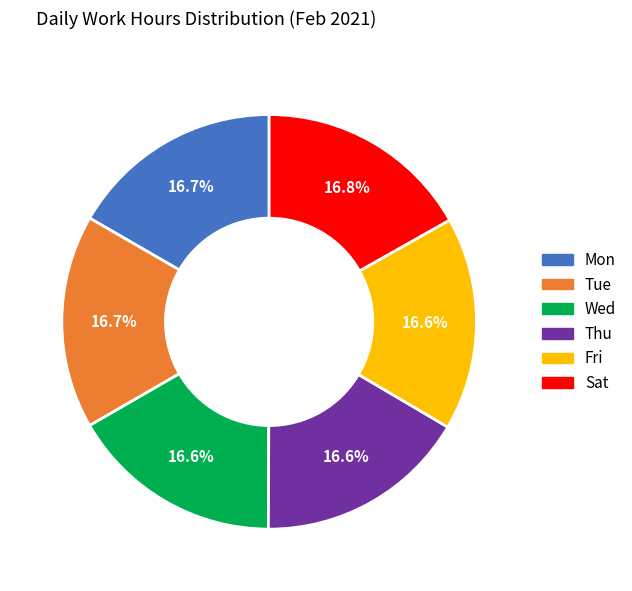

Is the sum of Thu and Sat greater than half?

No